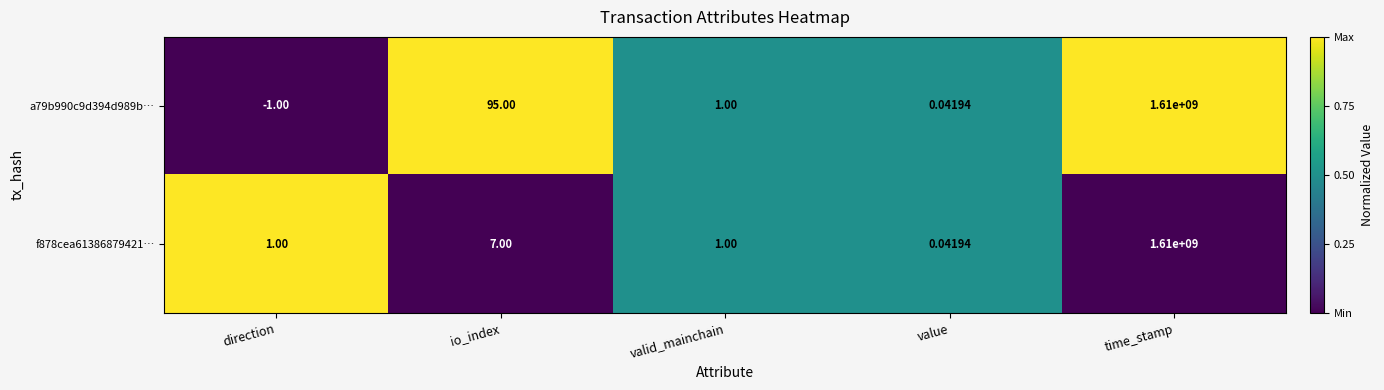

Where does the a79b990c9d394d989b… series first go above 1?

io_index